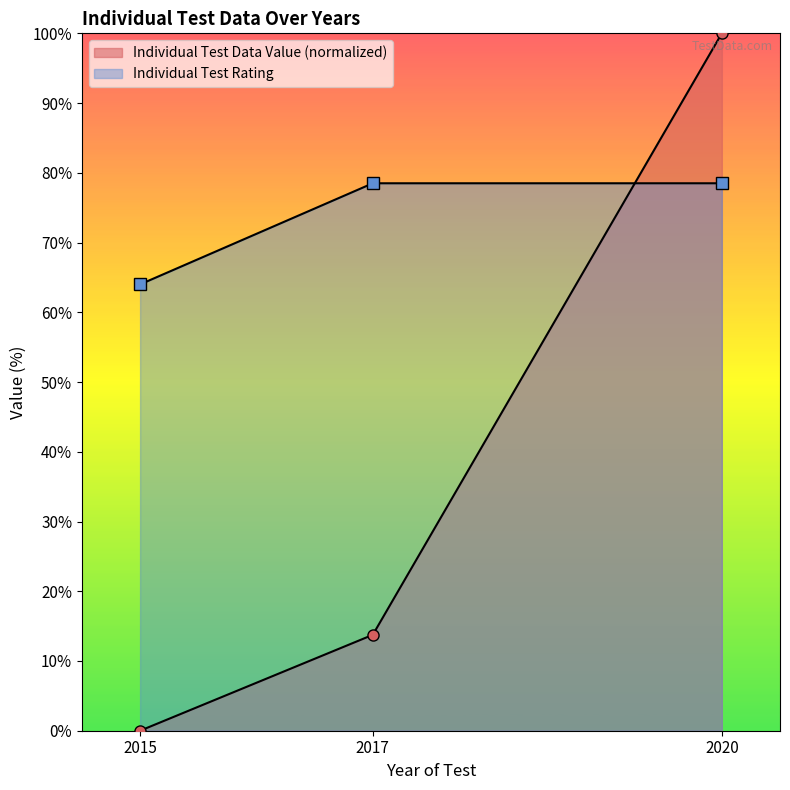

Reading left to right, what are all the values shown in this chart?

Individual Test Data Value: 2015=0.0	2017=13.8	2020=100.0
Individual Test Rating: 2015=64.0	2017=78.5	2020=78.5